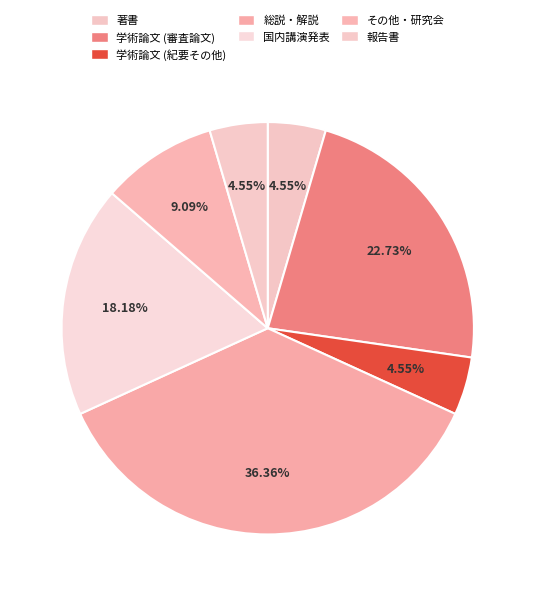

Combined, what portion of the pie is 学術論文 (紀要その他) and 報告書?

9.1%